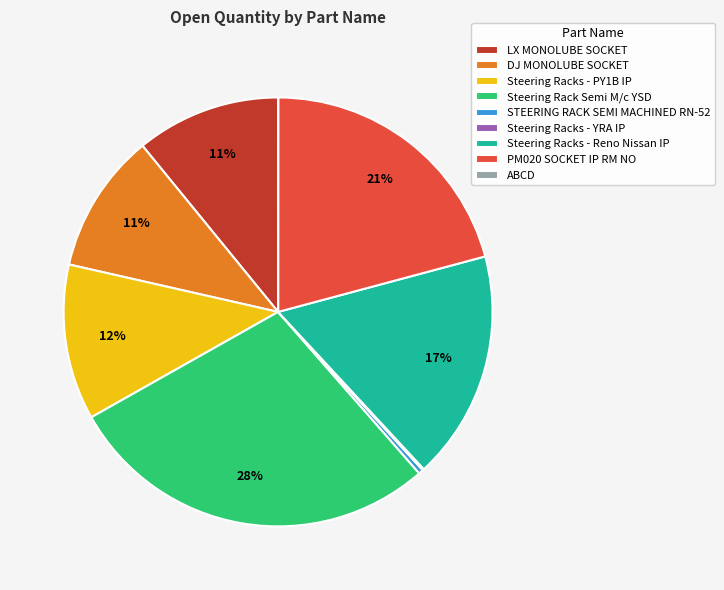

Combined, do Steering Rack Semi M/c YSD and LX MONOLUBE SOCKET account for over 50%?

No